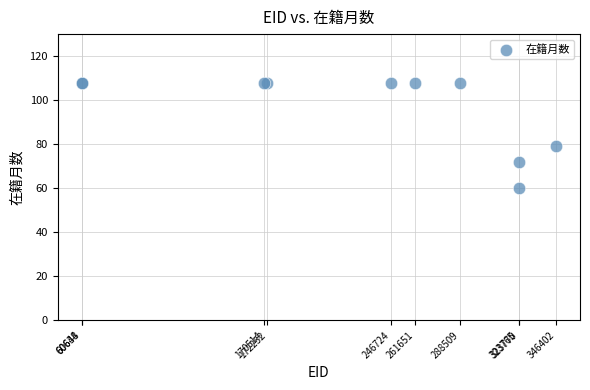

What Y value in the scatter plot is closest to 84?

79